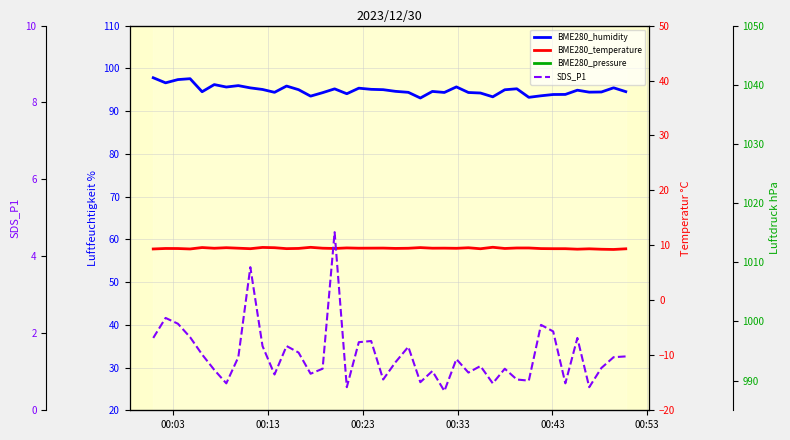

Reading right to left, what are all the values shown in this chart?

BME280_humidity: 94.5	95.4	94.5	94.4	94.9	93.9	93.9	93.6	93.2	95.2	95.0	93.3	94.2	94.3	95.7	94.3	94.6	93.0	94.4	94.6	95.0	95.1	95.3	94.0	95.2	94.3	93.5	95.0	95.8	94.4	95.0	95.4	96.0	95.6	96.2	94.5	97.6	97.4	96.6	97.8
BME280_temperature: 9.4	9.3	9.3	9.4	9.3	9.4	9.4	9.4	9.5	9.5	9.4	9.7	9.4	9.6	9.5	9.5	9.5	9.6	9.5	9.4	9.5	9.5	9.5	9.5	9.4	9.5	9.7	9.4	9.4	9.6	9.6	9.4	9.5	9.6	9.5	9.6	9.3	9.4	9.4	9.3
BME280_pressure: 978.6	978.6	978.7	978.7	978.7	978.7	978.6	978.6	978.7	978.8	978.7	978.7	978.6	978.7	978.7	978.7	978.7	978.6	978.7	978.7	978.7	978.8	978.7	978.9	979.0	979.0	978.9	978.9	978.9	978.9	979.0	979.0	979.0	978.9	979.0	979.0	978.9	978.9	978.8	978.9
SDS_P1: 1.4	1.4	1.1	0.6	1.9	0.7	2.0	2.2	0.8	0.8	1.1	0.7	1.1	1.0	1.3	0.5	1.0	0.7	1.6	1.2	0.8	1.8	1.8	0.6	4.6	1.1	0.9	1.5	1.7	0.9	1.7	3.7	1.4	0.7	1.1	1.4	1.9	2.2	2.4	1.9